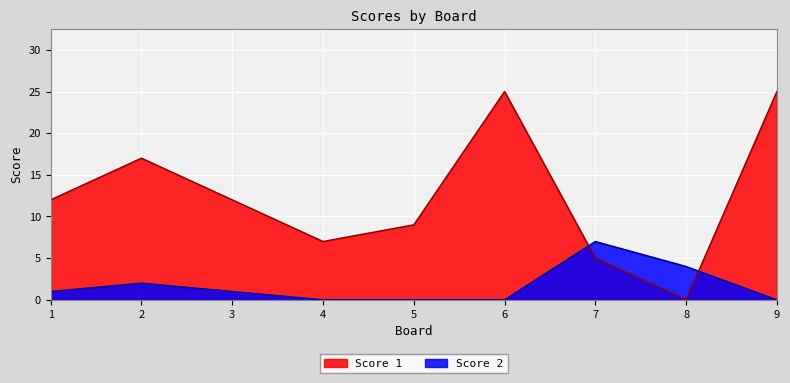

How many times do Score 1 and Score 2 cross each other?

2